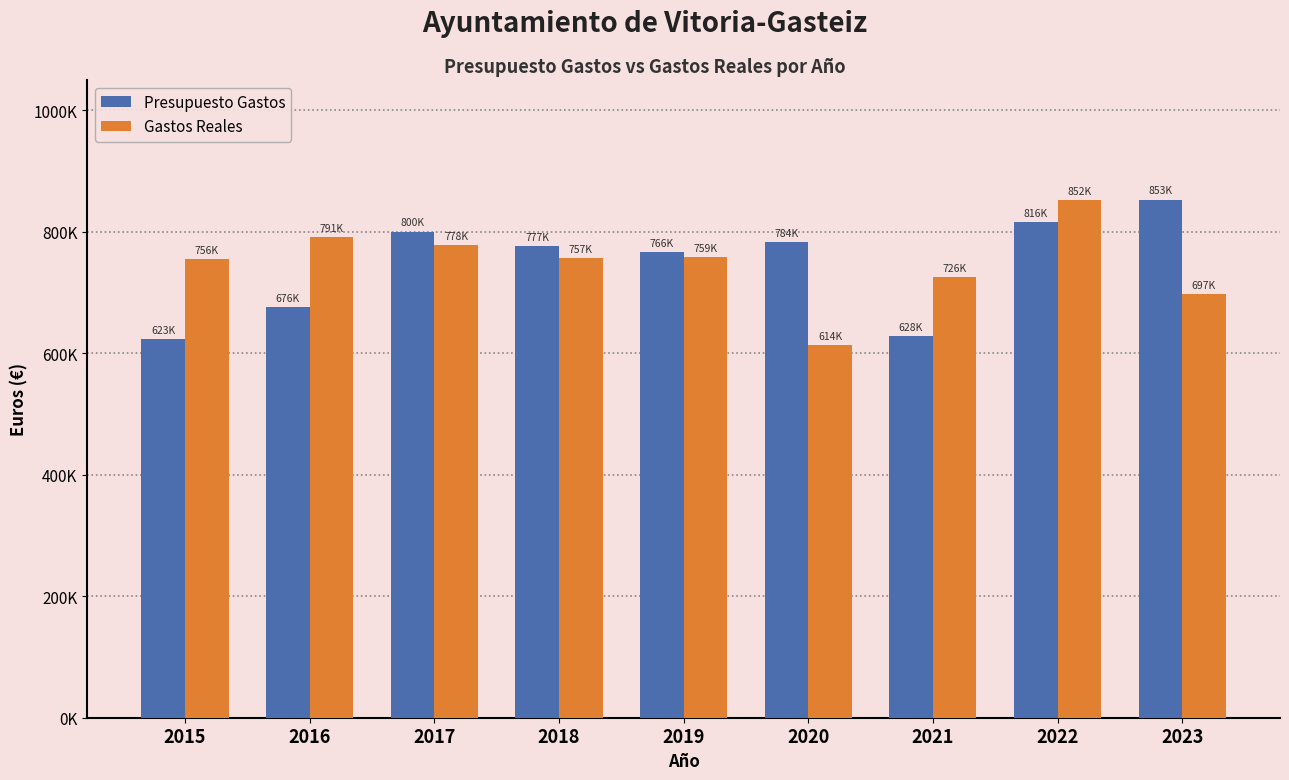

Is it true that Presupuesto Gastos equals 164996.7 at 2015?

False